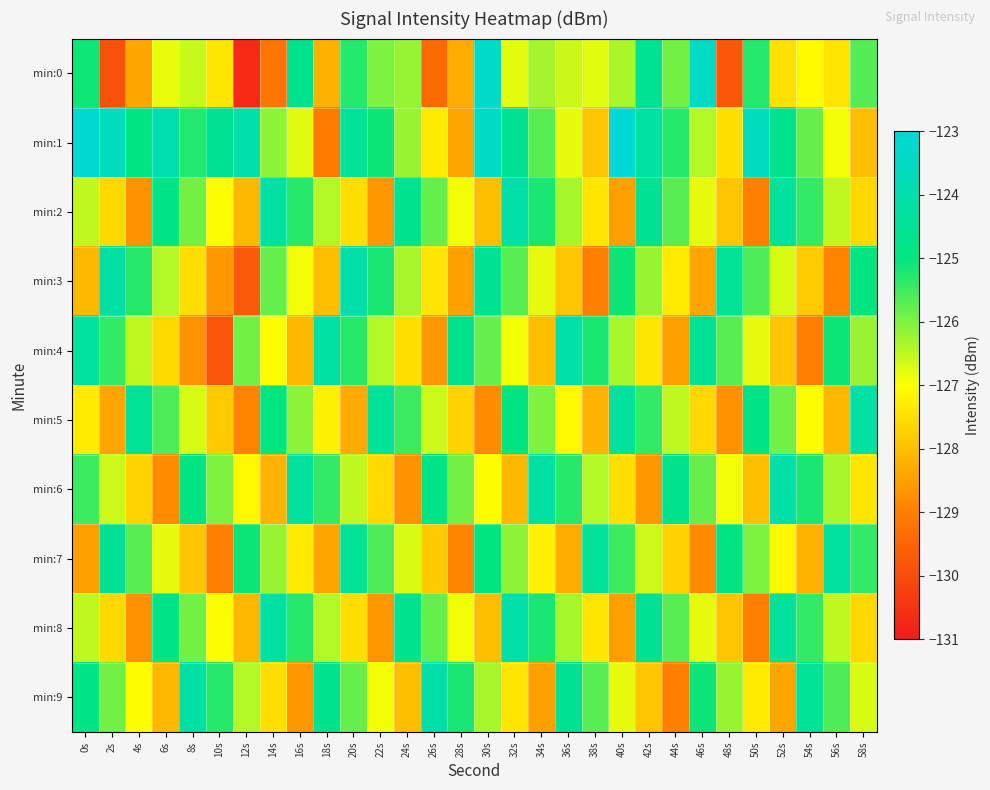

Which label corresponds to the smallest value in the chart?

12s